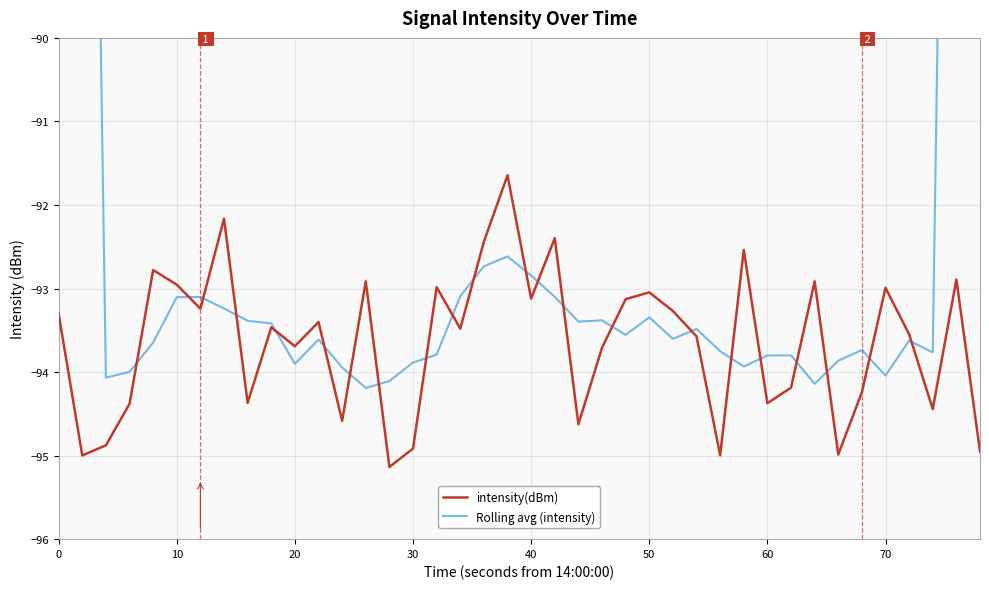

What is the maximum value for intensity(dBm)?

-91.6